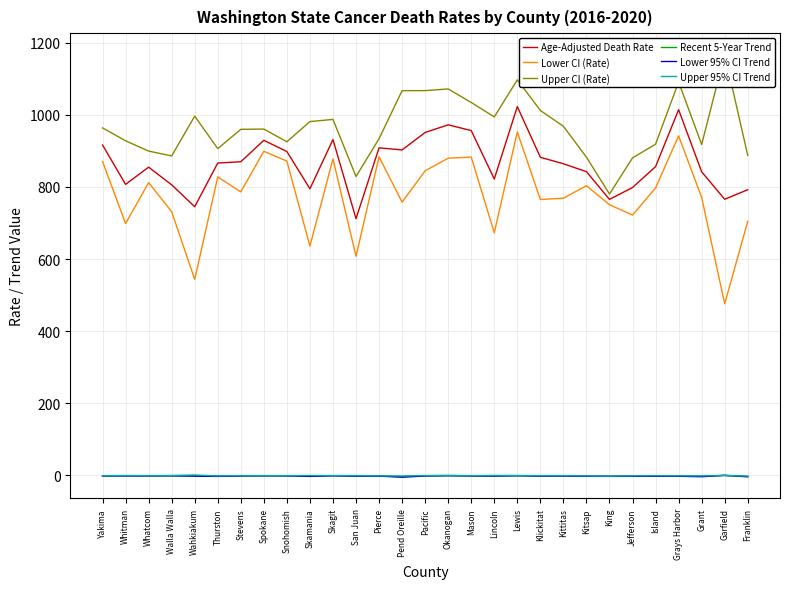

Reading left to right, what are all the values shown in this chart?

Age-Adjusted Death Rate: Yakima=916.4	Whitman=807.3	Whatcom=855.0	Walla Walla=806.0	Wahkiakum=745.3	Thurston=866.5	Stevens=870.0	Spokane=929.5	Snohomish=898.3	Skamania=795.0	Skagit=931.5	San Juan=712.2	Pierce=908.6	Pend Oreille=902.8	Pacific=951.3	Okanogan=972.4	Mason=956.5	Lincoln=822.2	Lewis=1023.0	Klickitat=882.4	Kittitas=864.4	Kitsap=842.5	King=765.6	Jefferson=798.5	Island=856.5	Grays Harbor=1014.4	Grant=842.1	Garfield=766.0	Franklin=792.4
Lower CI (Rate): Yakima=870.7	Whitman=698.6	Whatcom=812.1	Walla Walla=731.4	Wahkiakum=543.7	Thurston=827.9	Stevens=786.4	Spokane=899.0	Snohomish=871.8	Skamania=636.0	Skagit=877.9	San Juan=607.8	Pierce=883.7	Pend Oreille=757.9	Pacific=845.0	Okanogan=879.8	Mason=883.0	Lincoln=673.1	Lewis=952.6	Klickitat=765.3	Kittitas=768.9	Kitsap=803.6	King=750.8	Jefferson=722.1	Island=797.4	Grays Harbor=941.7	Grant=771.0	Garfield=475.9	Franklin=704.7
Upper CI (Rate): Yakima=963.9	Whitman=928.1	Whatcom=899.6	Walla Walla=886.2	Wahkiakum=996.5	Thurston=906.4	Stevens=959.9	Spokane=960.7	Snohomish=925.4	Skamania=981.4	Skagit=987.4	San Juan=829.1	Pierce=934.0	Pend Oreille=1067.2	Pacific=1067.3	Okanogan=1072.0	Mason=1034.4	Lincoln=994.4	Lewis=1097.2	Klickitat=1012.3	Kittitas=968.4	Kitsap=882.7	King=780.5	Jefferson=880.7	Island=918.8	Grays Harbor=1091.2	Grant=917.9	Garfield=1168.0	Franklin=887.8
Recent 5-Year Trend: Yakima=-1.0	Whitman=-0.9	Whatcom=-1.0	Walla Walla=-0.7	Wahkiakum=-0.6	Thurston=-2.1	Stevens=-1.0	Spokane=-0.9	Snohomish=-1.0	Skamania=-1.5	Skagit=-0.8	San Juan=-1.3	Pierce=-1.7	Pend Oreille=-3.3	Pacific=-1.0	Okanogan=-0.5	Mason=-1.1	Lincoln=-1.0	Lewis=-0.6	Klickitat=-1.3	Kittitas=-1.1	Kitsap=-2.0	King=-2.4	Jefferson=-1.9	Island=-1.7	Grays Harbor=-1.8	Grant=-2.4	Garfield=0.0	Franklin=-2.9
Lower 95% CI Trend: Yakima=-1.4	Whitman=-1.5	Whatcom=-1.4	Walla Walla=-1.2	Wahkiakum=-2.2	Thurston=-2.7	Stevens=-1.5	Spokane=-1.1	Snohomish=-1.3	Skamania=-2.7	Skagit=-1.1	San Juan=-2.1	Pierce=-2.0	Pend Oreille=-5.0	Pacific=-1.6	Okanogan=-0.9	Mason=-1.5	Lincoln=-1.8	Lewis=-1.0	Klickitat=-1.9	Kittitas=-1.7	Kitsap=-2.4	King=-2.7	Jefferson=-2.5	Island=-2.5	Grays Harbor=-2.4	Grant=-3.6	Garfield=0.0	Franklin=-3.8
Upper 95% CI Trend: Yakima=-0.7	Whitman=-0.3	Whatcom=-0.6	Walla Walla=-0.3	Wahkiakum=1.1	Thurston=-1.5	Stevens=-0.5	Spokane=-0.7	Snohomish=-0.8	Skamania=-0.3	Skagit=-0.4	San Juan=-0.5	Pierce=-1.4	Pend Oreille=-1.6	Pacific=-0.4	Okanogan=0.0	Mason=-0.7	Lincoln=-0.1	Lewis=-0.3	Klickitat=-0.7	Kittitas=-0.6	Kitsap=-1.5	King=-2.1	Jefferson=-1.3	Island=-0.9	Grays Harbor=-1.2	Grant=-1.3	Garfield=0.0	Franklin=-1.9